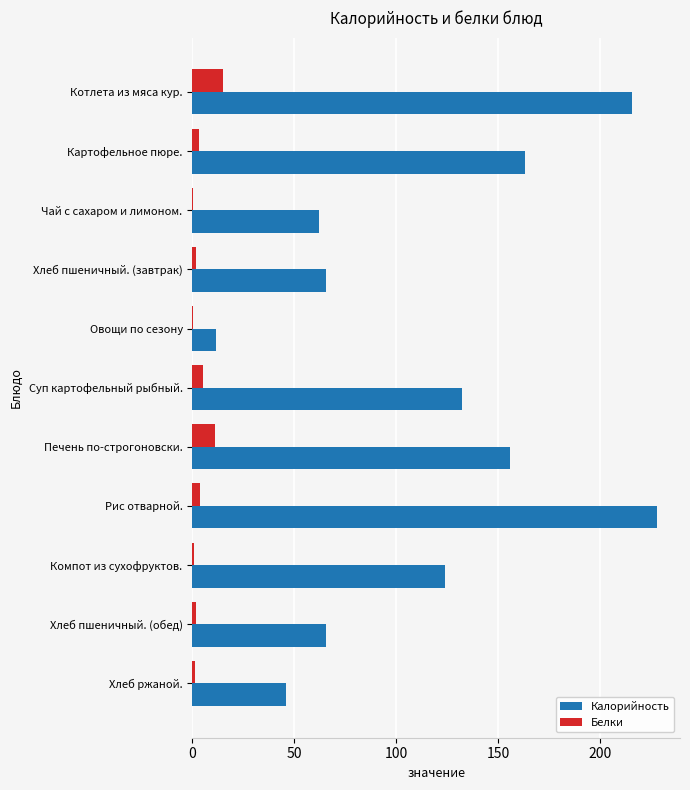

Which label corresponds to the largest value in the chart?

Рис отварной.